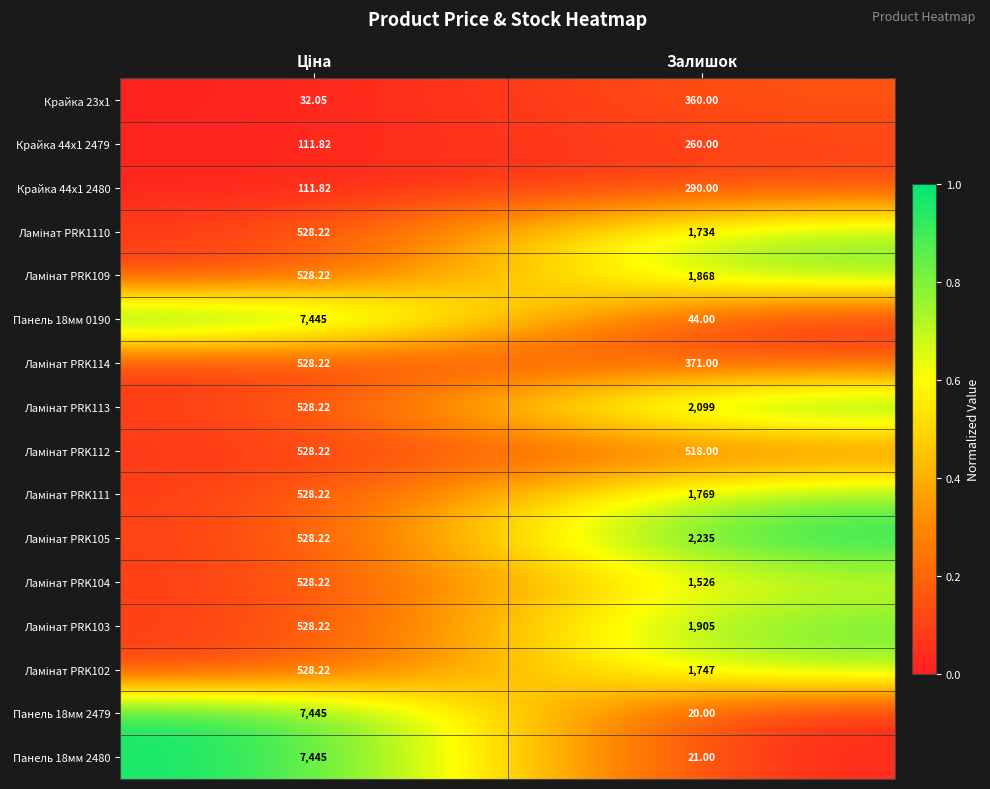

Count the number of data series in this chart.

16